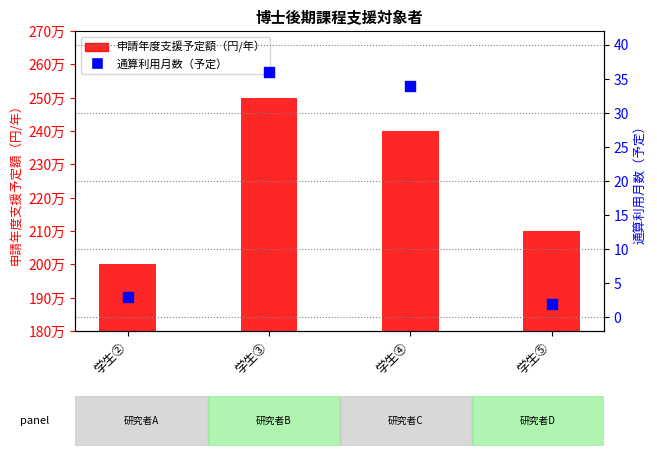

What are all the series names shown in the legend?

申請年度支援予定額（円/年）, 通算利用月数（予定）